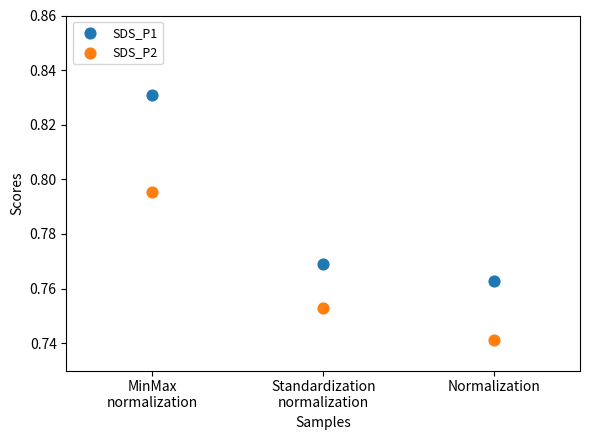

What are all the series names shown in the legend?

SDS_P1, SDS_P2